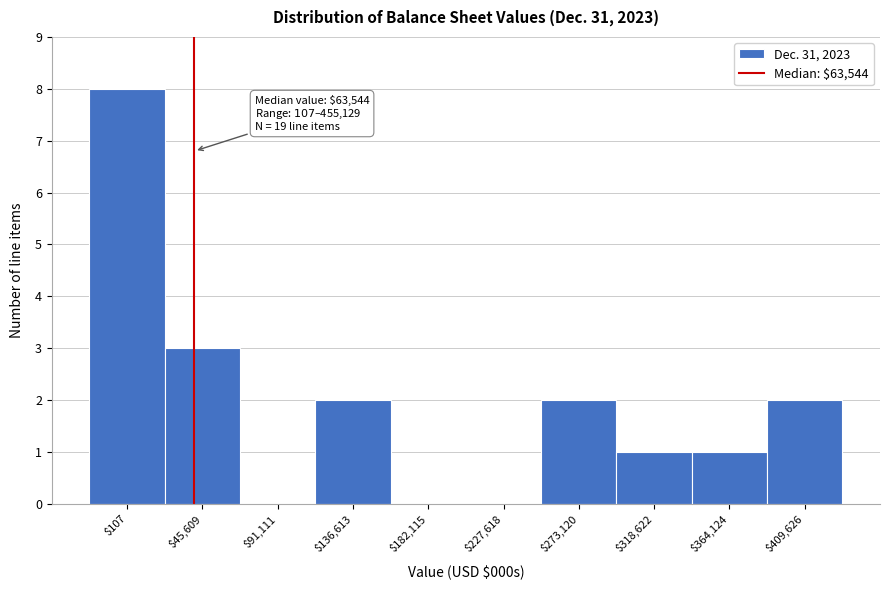

Which label corresponds to the largest value in the chart?

$107